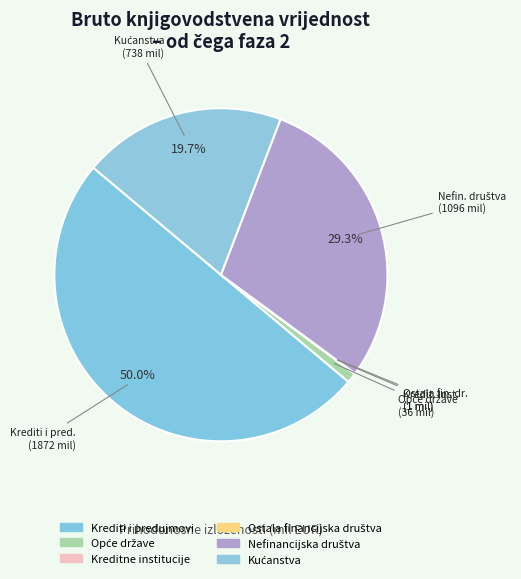

How many segments does this pie chart have?

6